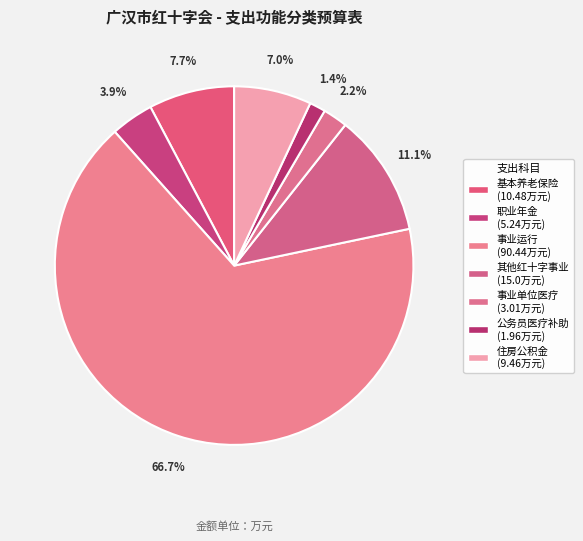

To the nearest percent, what is the difference between the largest and smallest slice percentages?

65%